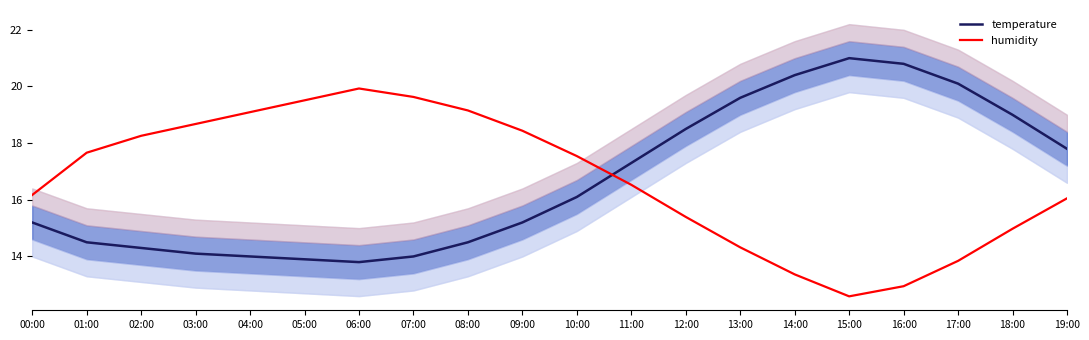

What are all the series names shown in the legend?

temperature, humidity